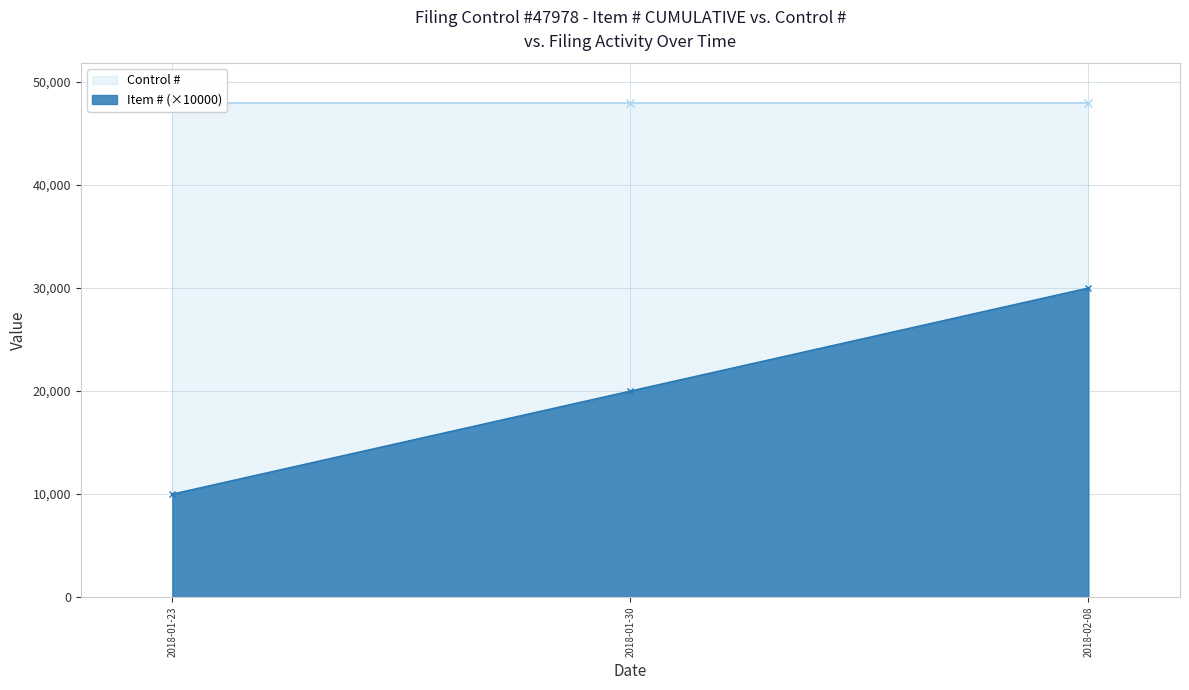

Rank the categories by value from highest to lowest.

2018-02-08, 2018-01-30, 2018-01-23